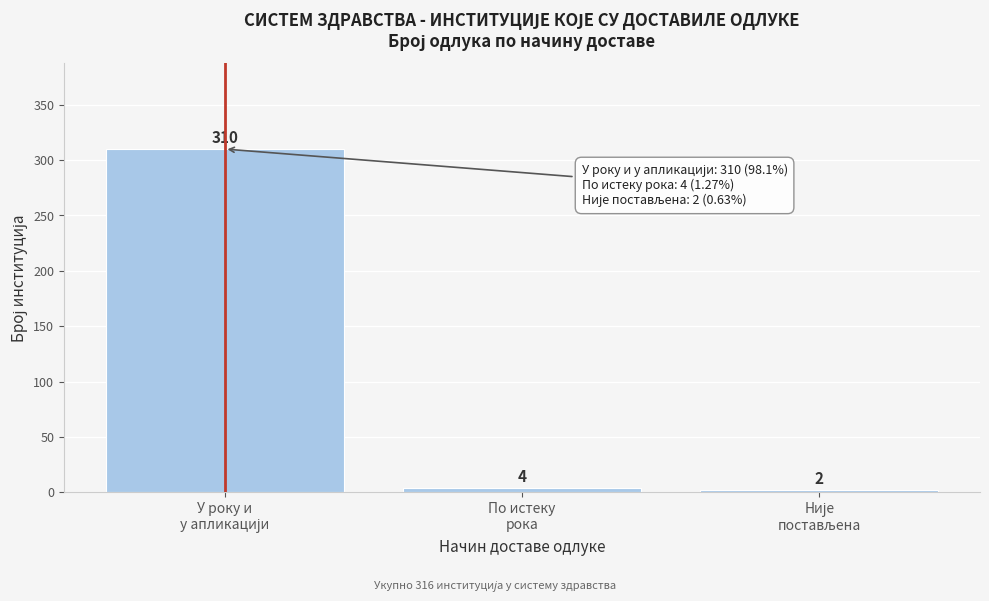

Reading left to right, list all the values displayed in this chart.

310	4	2